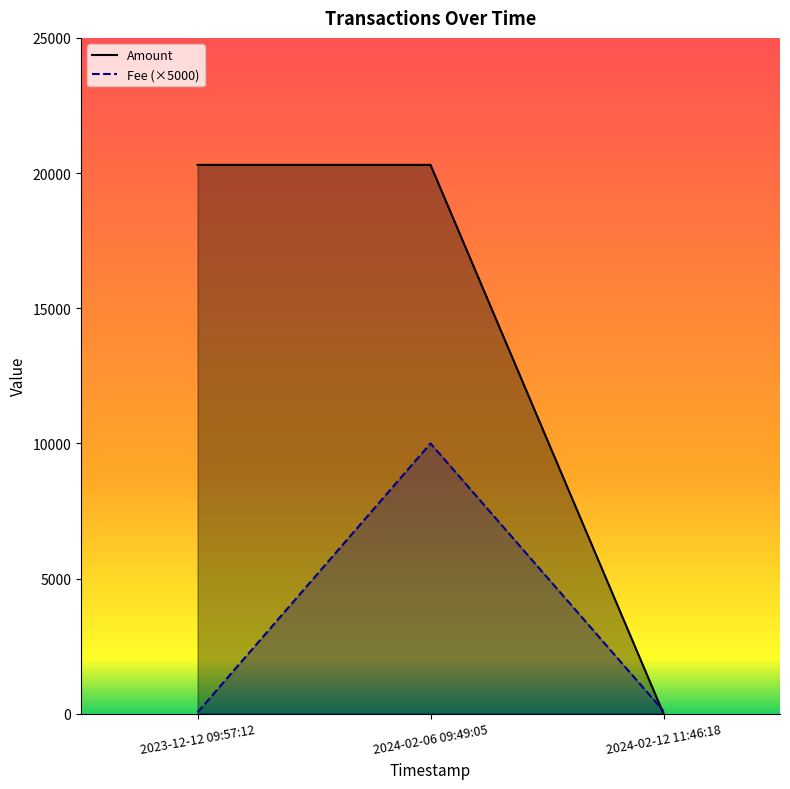

Reading left to right, transcribe all the data shown in this chart.

Amount: 2023-12-12 09:57:12=20303.0	2024-02-06 09:49:05=20303.0	2024-02-12 11:46:18=0.0
Fee: 2023-12-12 09:57:12=50.0	2024-02-06 09:49:05=10000.0	2024-02-12 11:46:18=100.0